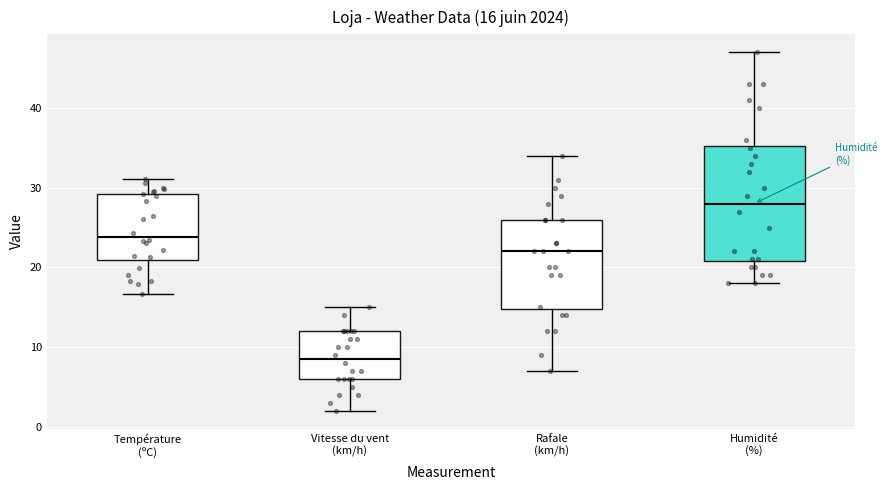

Comparing the boxes themselves (not the whiskers), which one is the tallest?

Humidité (%)